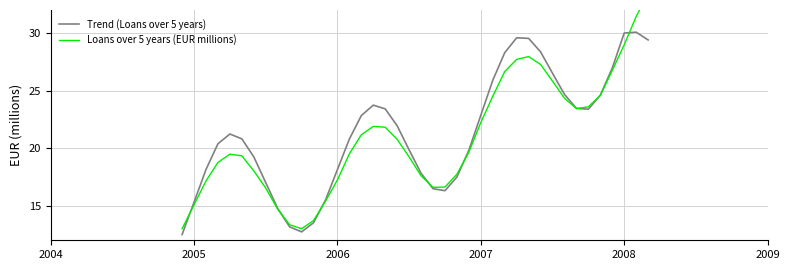

What is the sum of all Trend (Loans over 5 years) values?

856.5